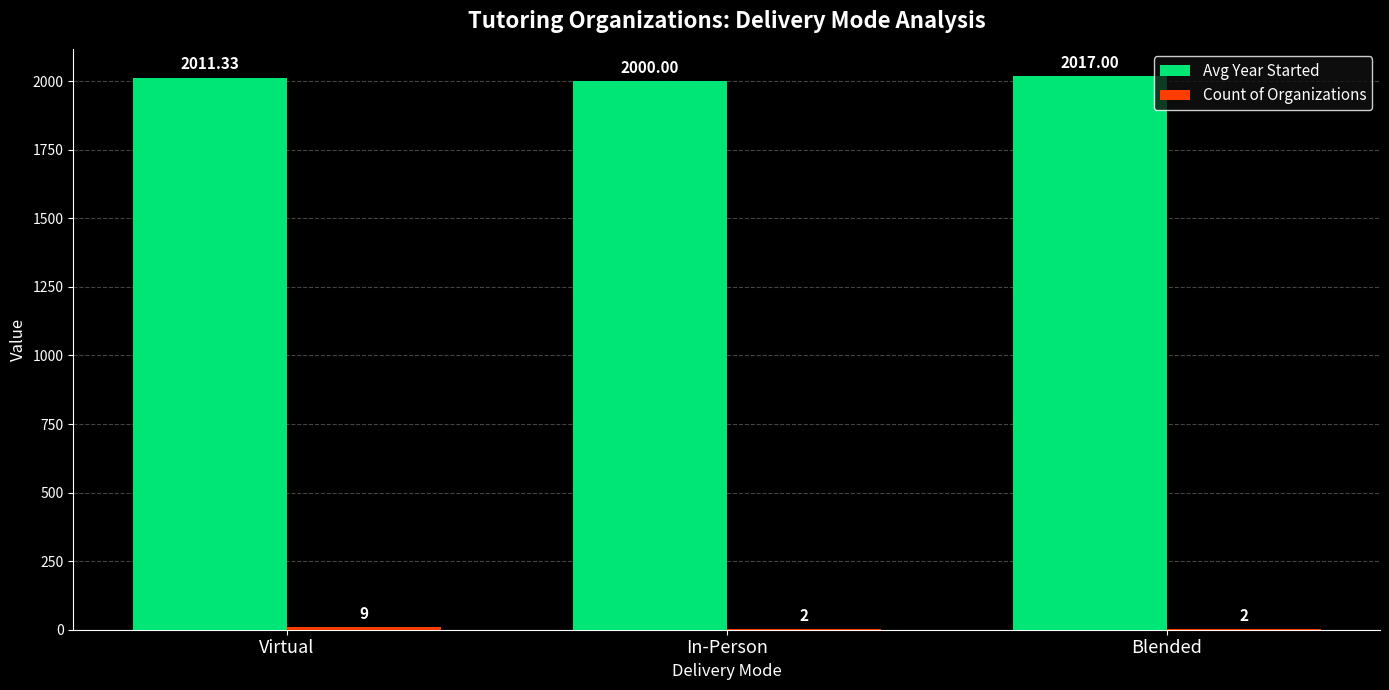

How many series are shown in this chart?

2